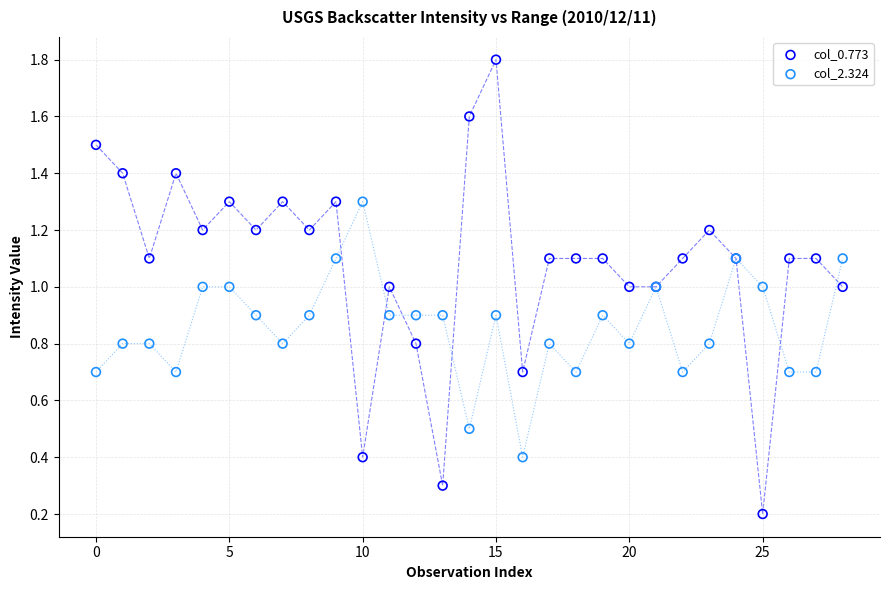

In the col_2.324 series, what Y value is closest to 0?

0.4